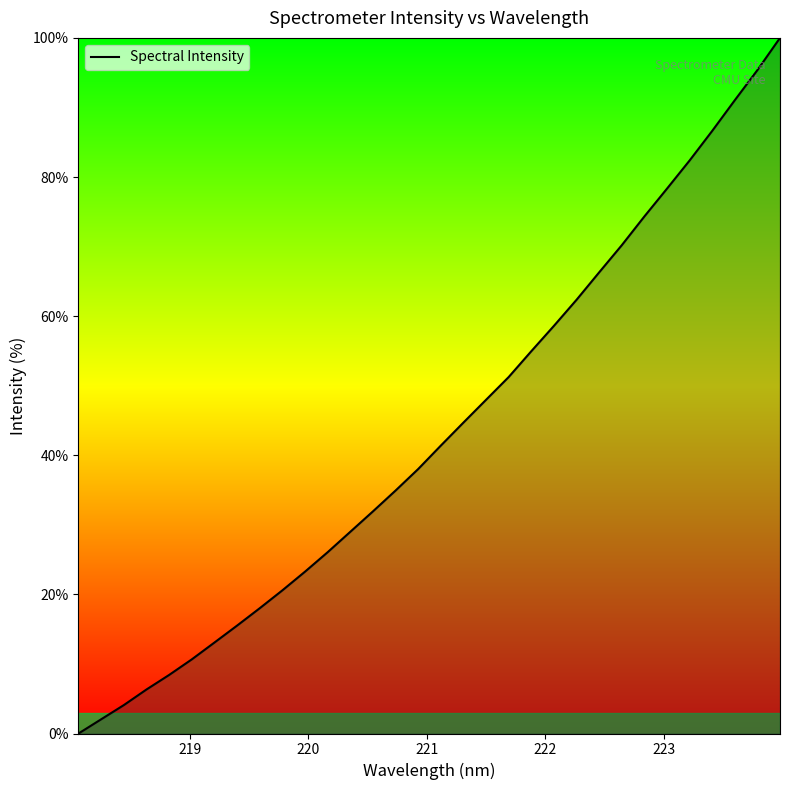

What is the average value?

43.4